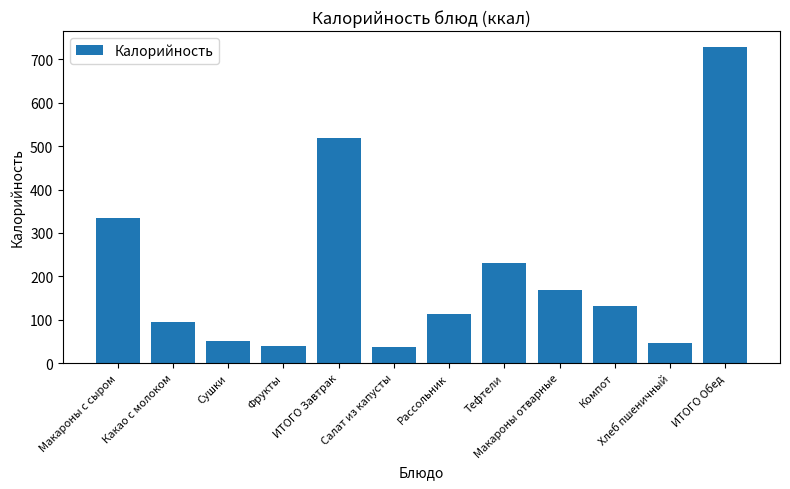

What is the greatest value displayed?

729.0